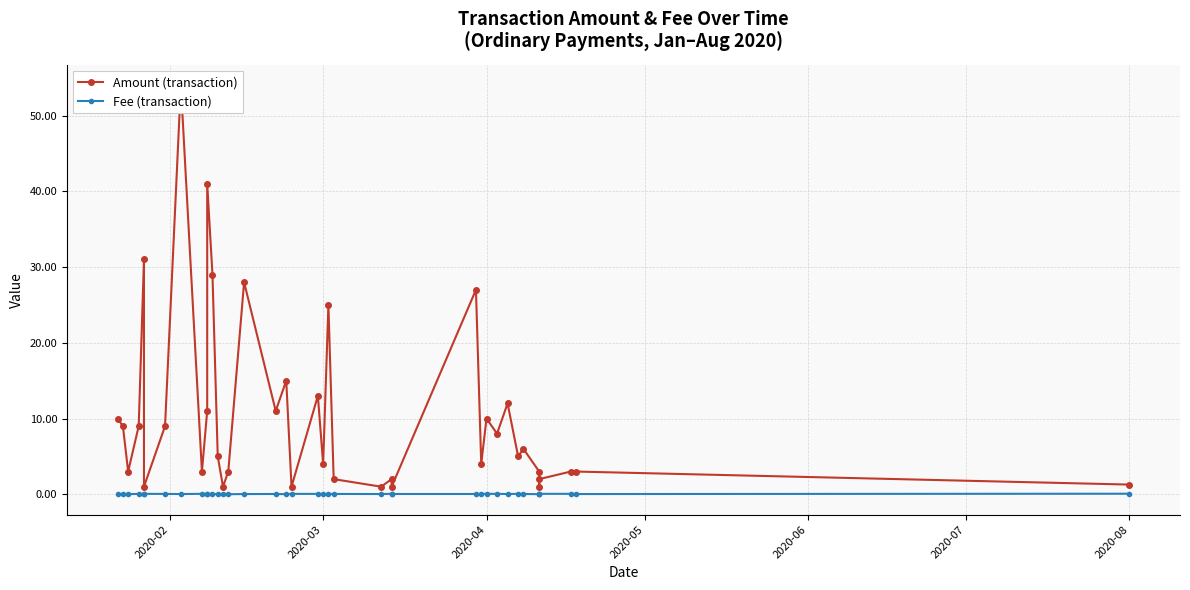

At which category does Fee (transaction) reach its first local valley?

2020-04